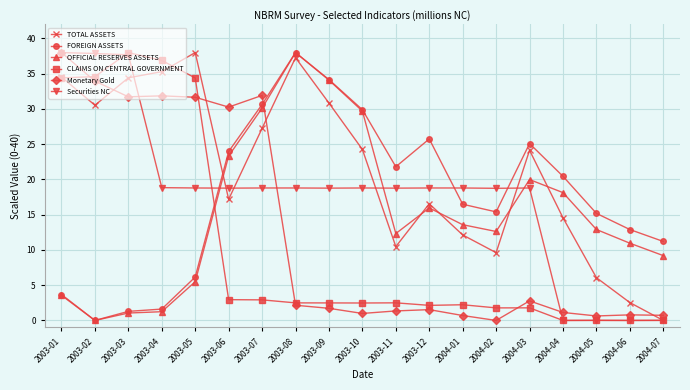

What are all the series names shown in the legend?

TOTAL ASSETS, FOREIGN ASSETS, OFFICIAL RESERVES ASSETS, CLAIMS ON CENTRAL GOVERNMENT, Monetary Gold, Securities NC